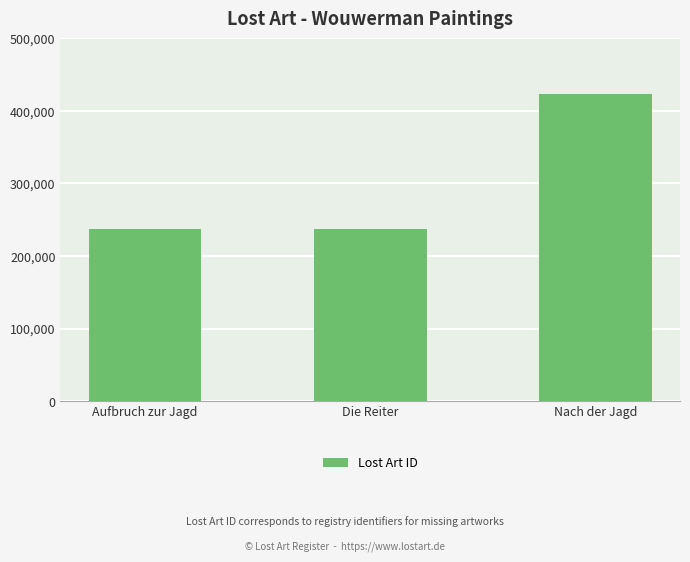

Is it true that the value at Aufbruch zur Jagd is 337495?

False